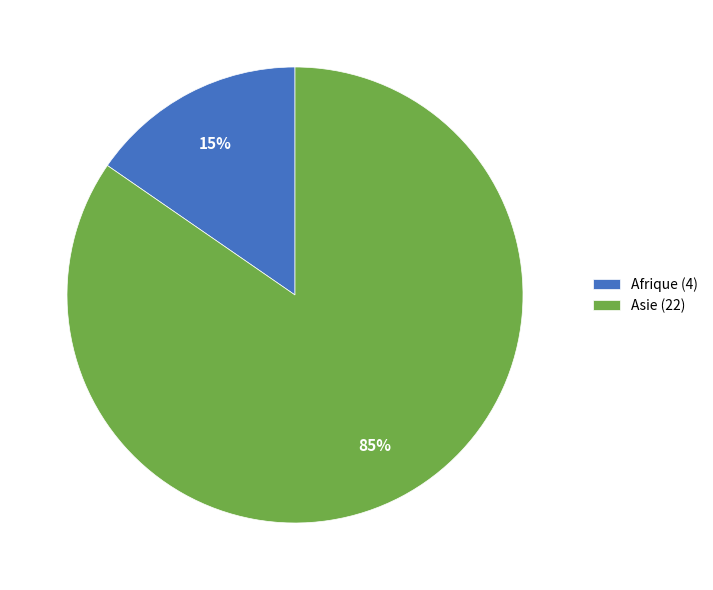

Which slice is the largest?

Asie (22)